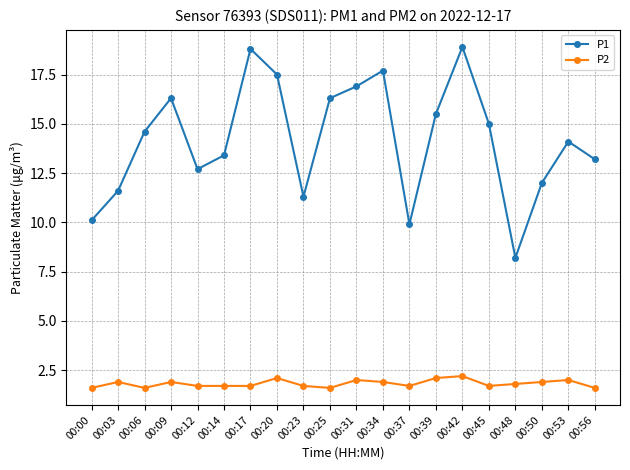

Does the chart have visible grid lines?

Yes